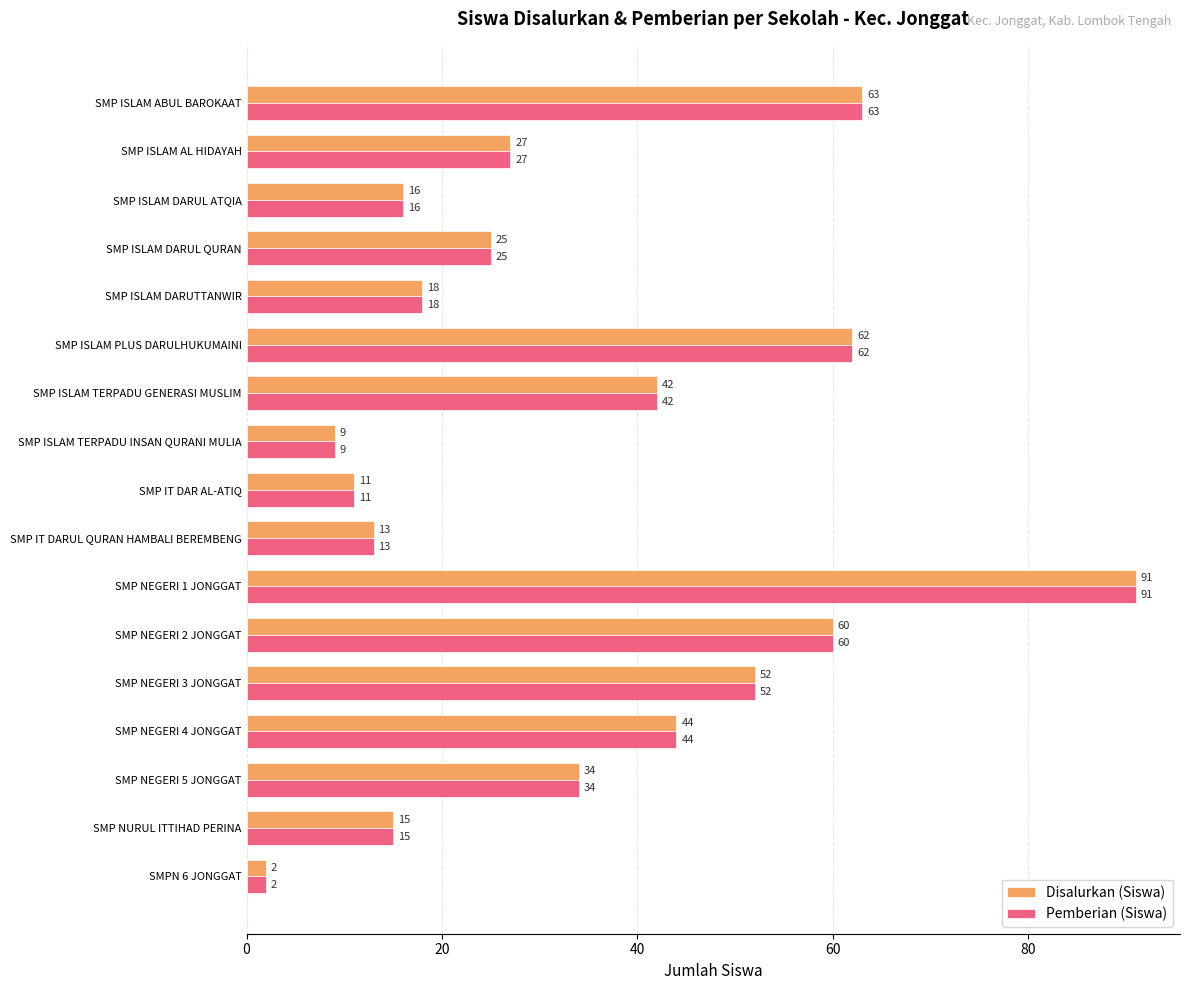

The Pemberian (Siswa) series shows 24 at SMP ISLAM DARUTTANWIR. True or false?

False